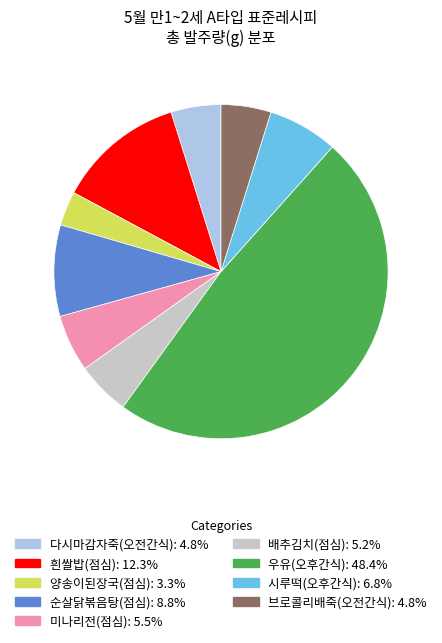

What is the largest slice in the pie chart?

우유(오후간식)